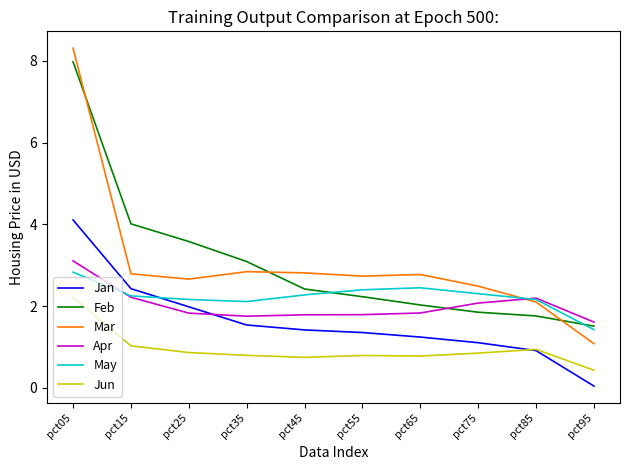

What value does the Feb series have at pct75?

1.9